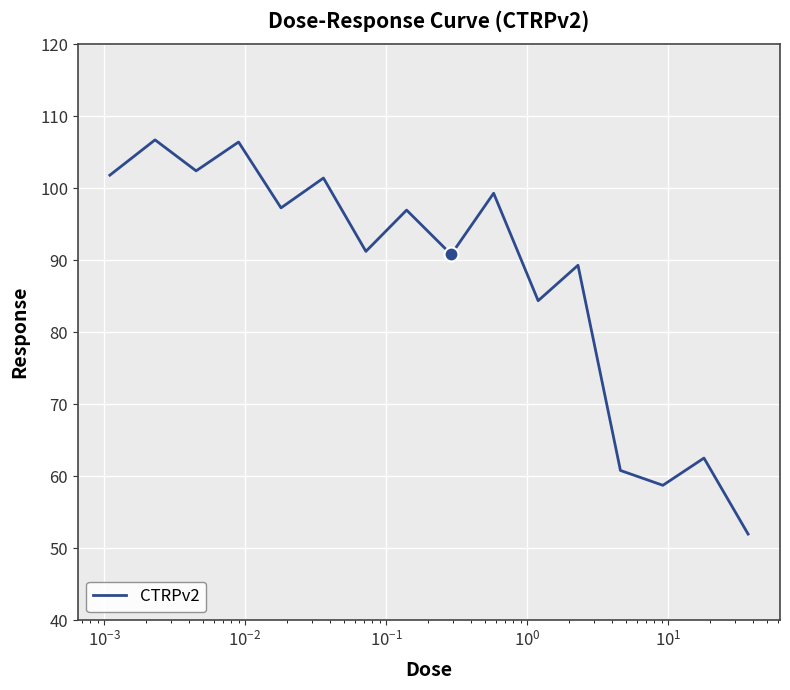

What is the minimum value shown in the chart?

52.0